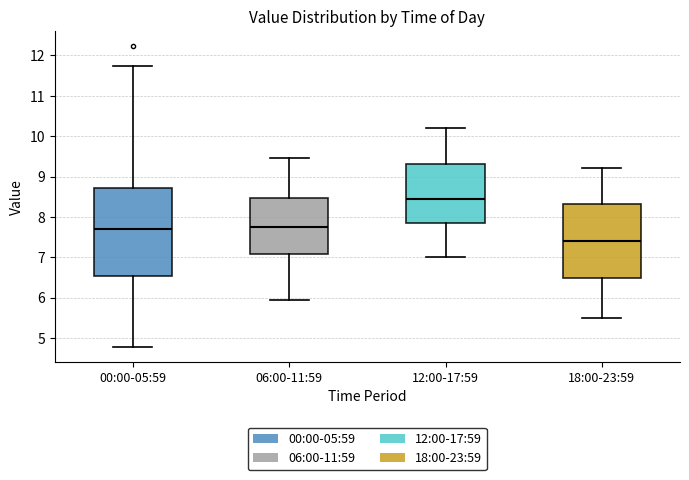

Which box is the tallest, from its lower edge to its upper edge?

00:00-05:59